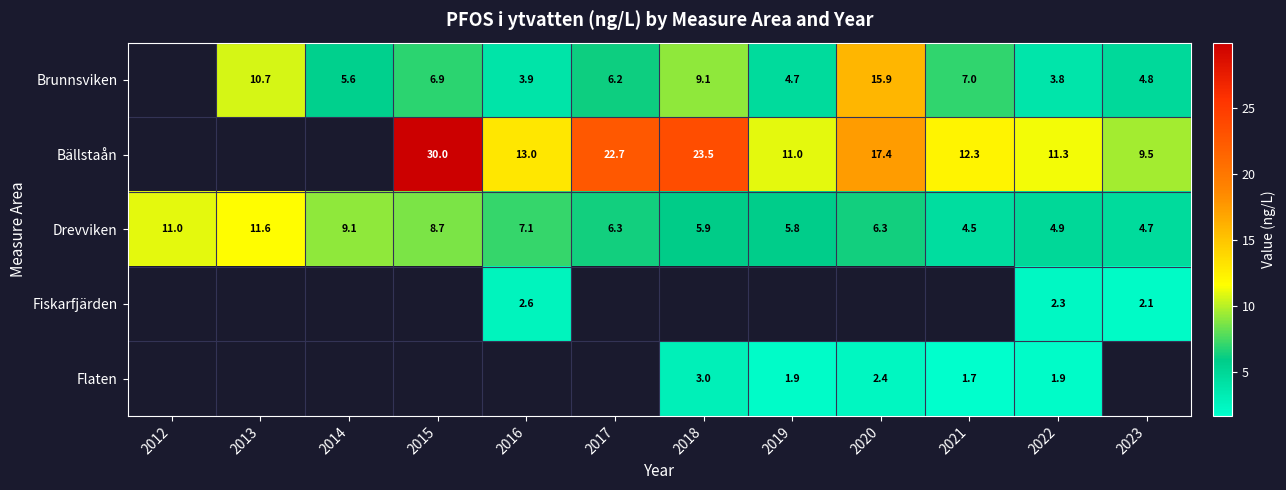

Is the value of Flaten at 2019 greater than the value of Drevviken at 2013?

No